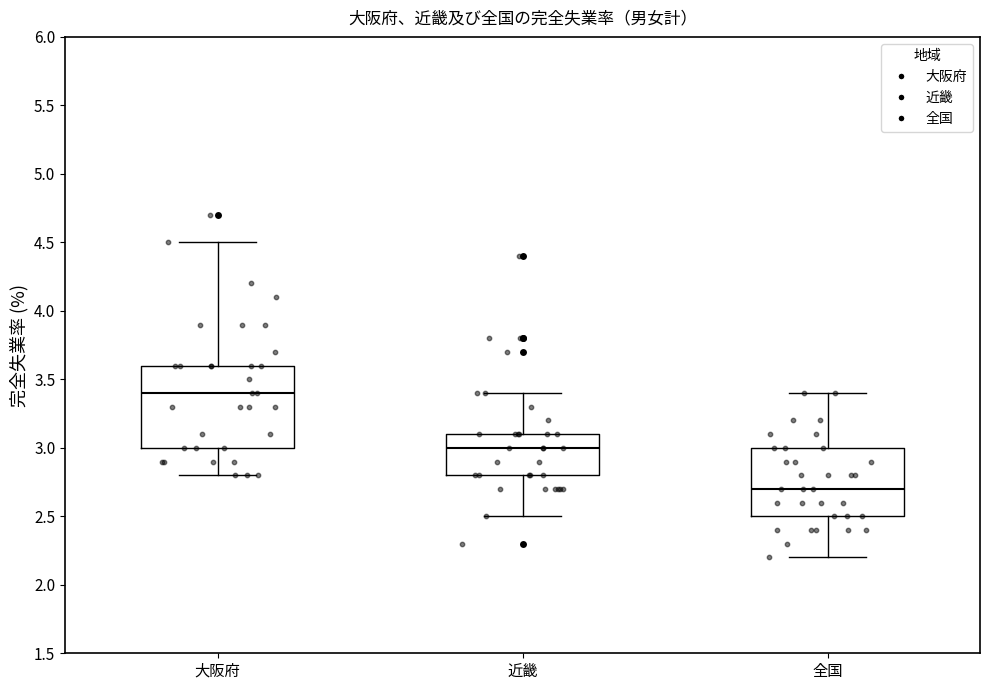

Reading left to right, read every box against the y-axis: the position of its median line, the range the box covers, and the ends of its whiskers. The values are not printed on the chart, so give them approximately, as read against the axis.

大阪府: median 3.4, box 3.0 to 3.6, whiskers 2.8 to 4.5
近畿: median 3.0, box 2.8 to 3.1, whiskers 2.5 to 3.4
全国: median 2.7, box 2.5 to 3.0, whiskers 2.2 to 3.4